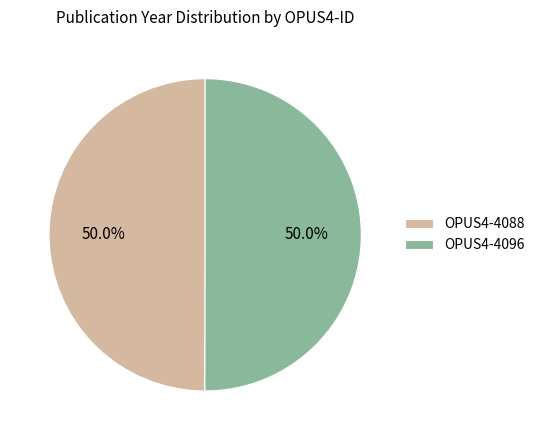

Approximately how many times larger is the value at OPUS4-4096 compared to OPUS4-4088?

1.0